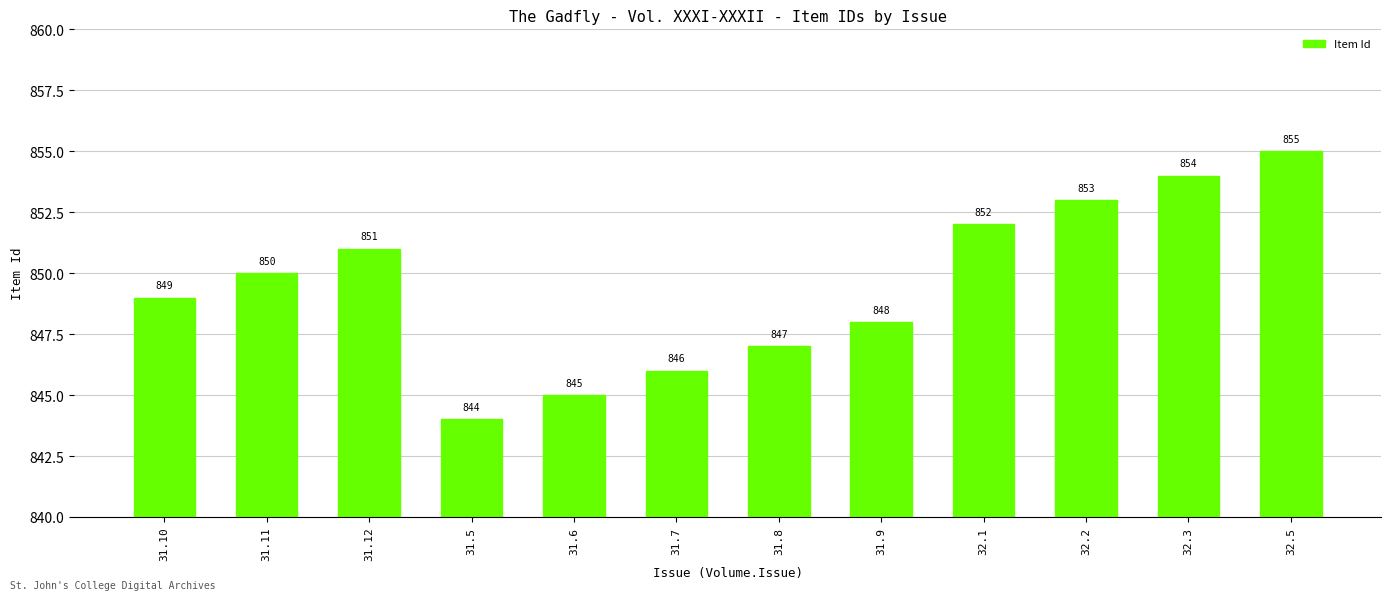

What is the average value?

850